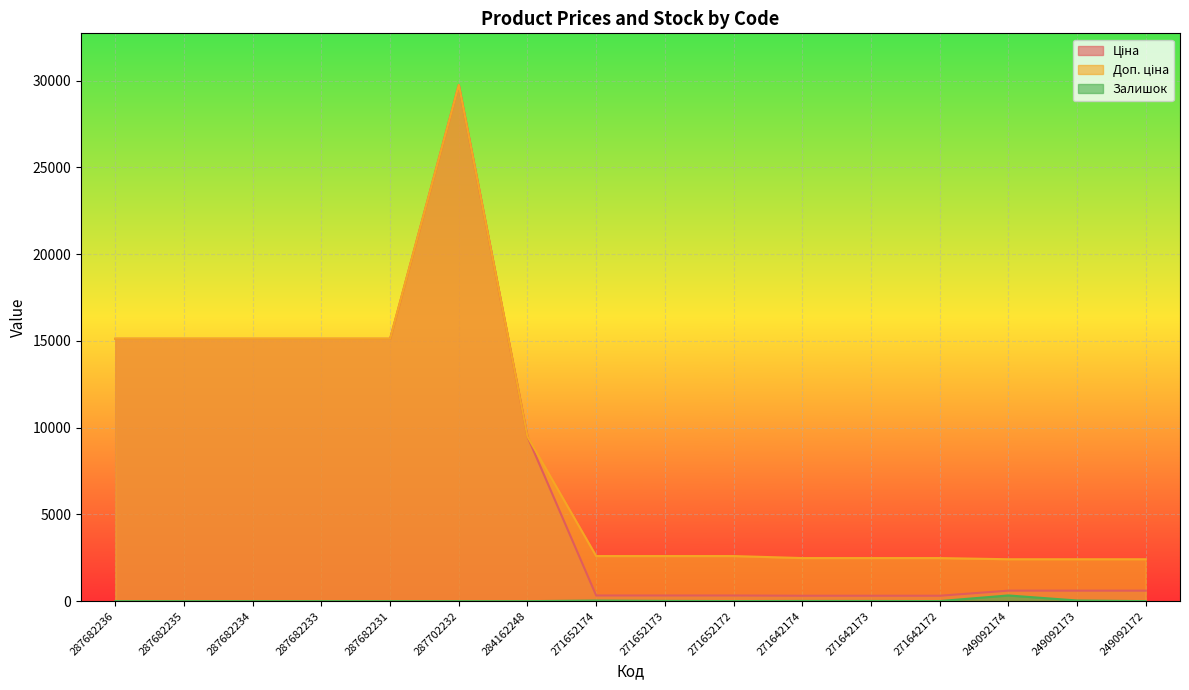

At which category does the chart reach its peak across all series?

287702232